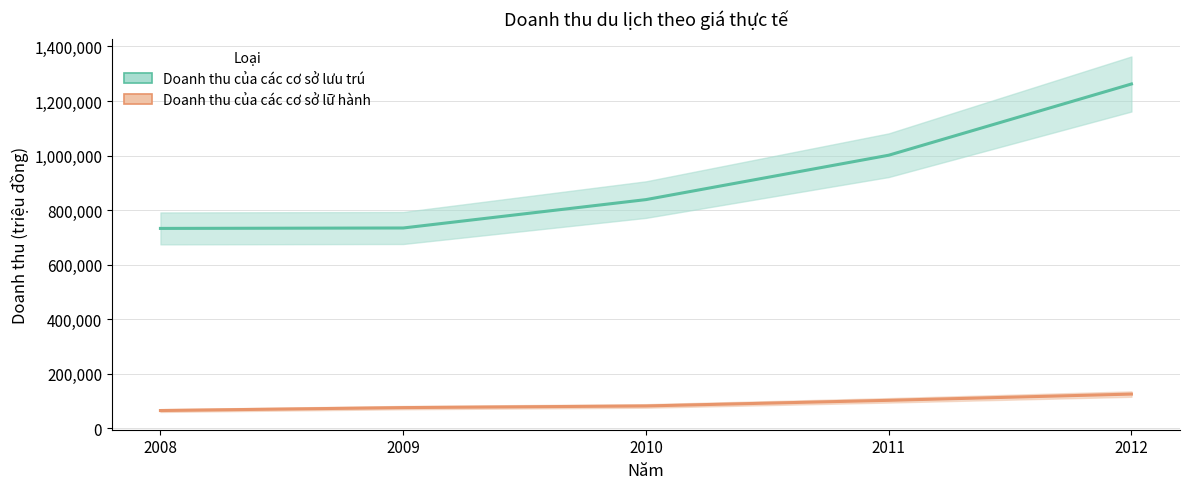

Rank the series at 2010 from lowest to highest value.

Doanh thu của các cơ sở lữ hành, Doanh thu của các cơ sở lưu trú